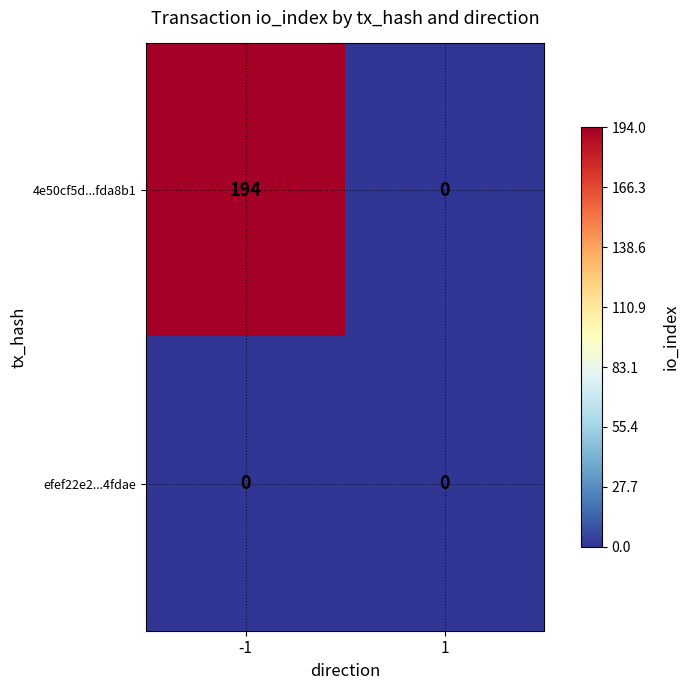

What is the difference between the 4e50cf5d...fda8b1 values at 1 and -1?

194